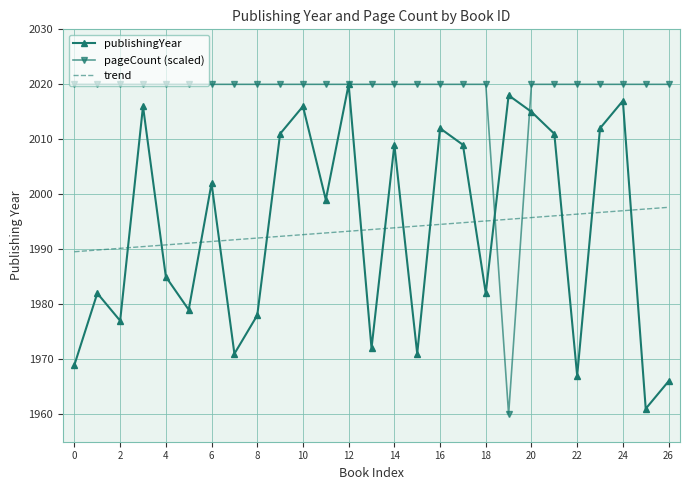

True or false: publishingYear has more than 0 points higher than both neighbors.

True